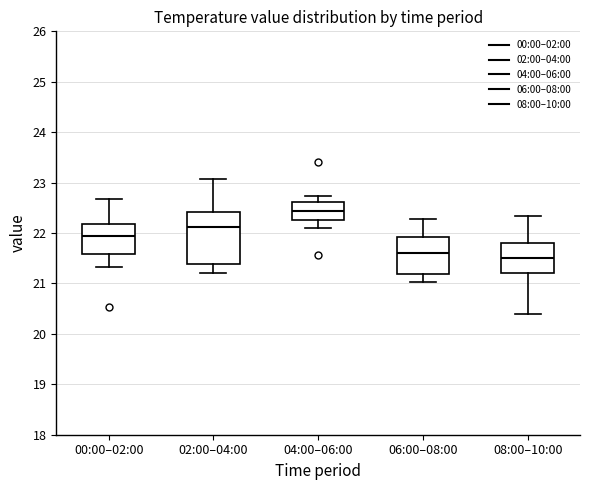

Where does the median line of the box for 08:00–10:00 sit on the y-axis? The values are not printed on the chart, so give them approximately, as read against the axis.

21.5